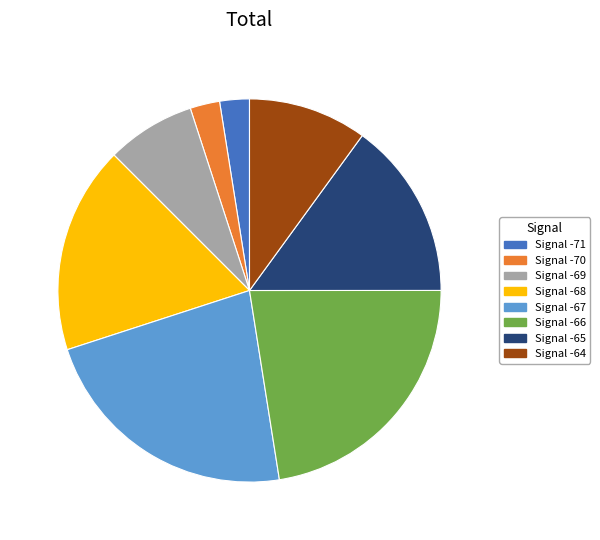

True or false: Signal -64 accounts for 18% of the total.

False